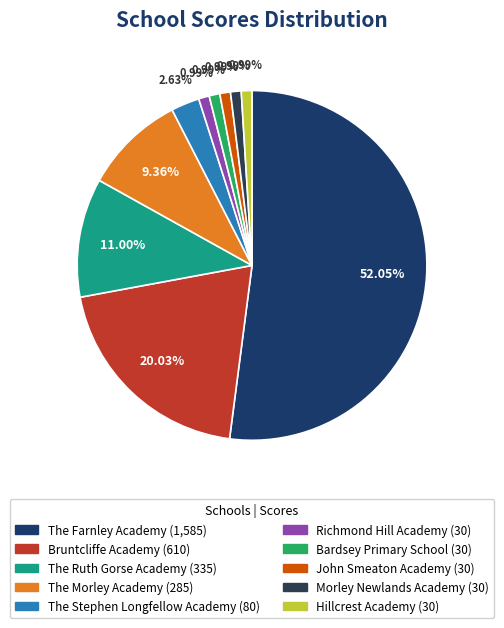

What percentage is the Morley Newlands Academy slice, to the nearest percent?

1%